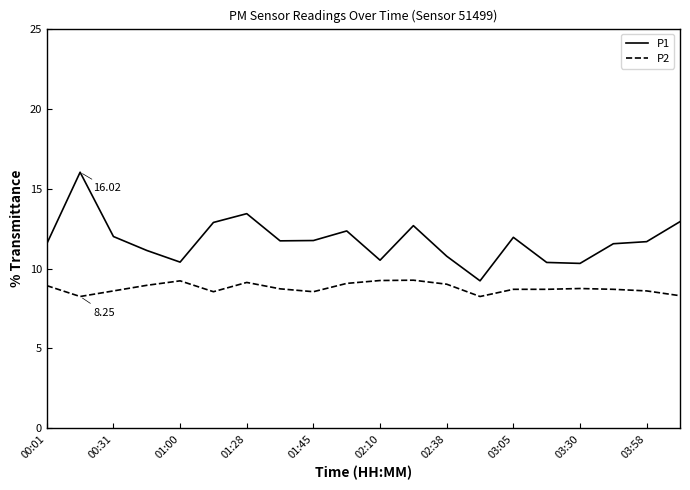

True or false: P1 and P2 cross at least once.

False